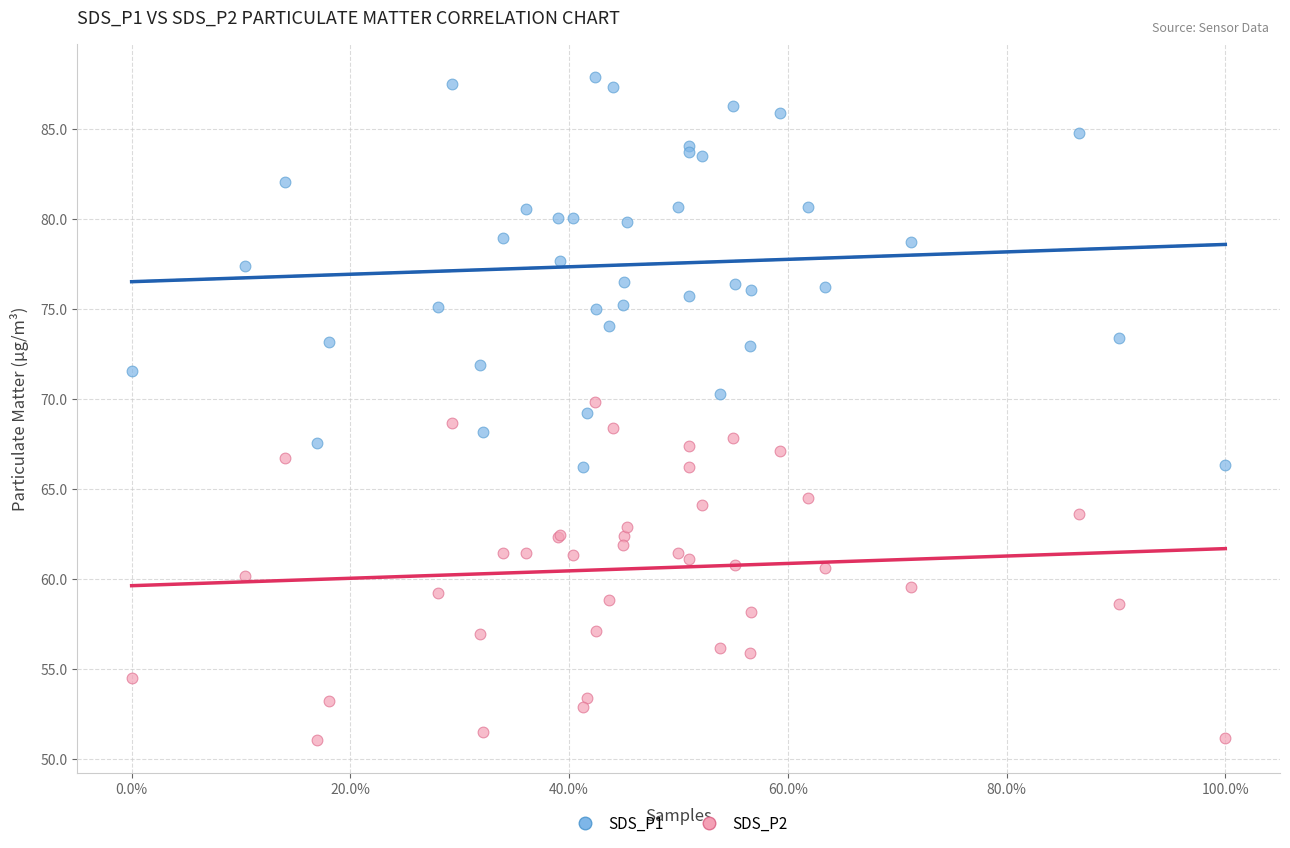

What are all the series names shown in the legend?

SDS_P1, SDS_P2